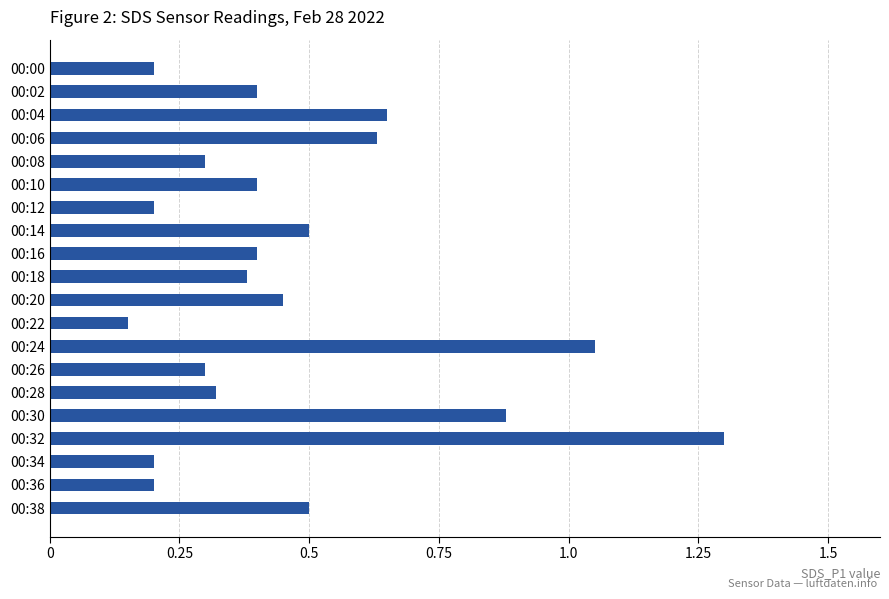

Are the bars horizontal?

Yes